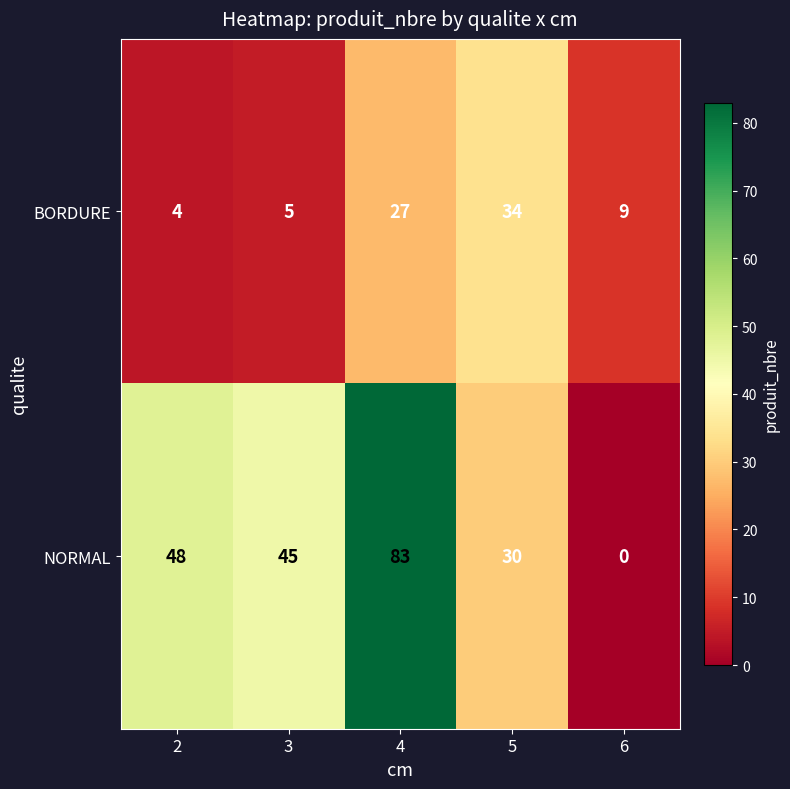

Rank the series at 6 from lowest to highest value.

NORMAL, BORDURE